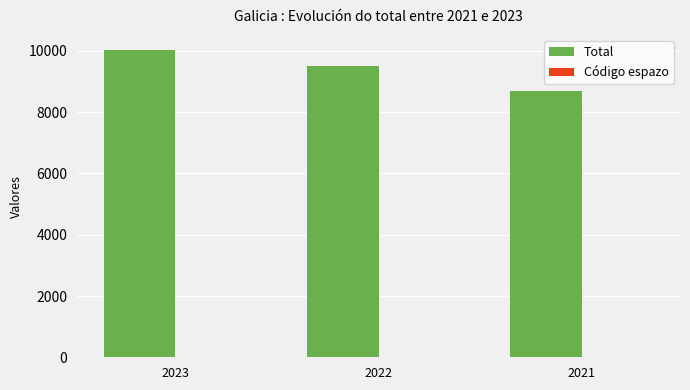

What is the total value across all series at 2023?

10036